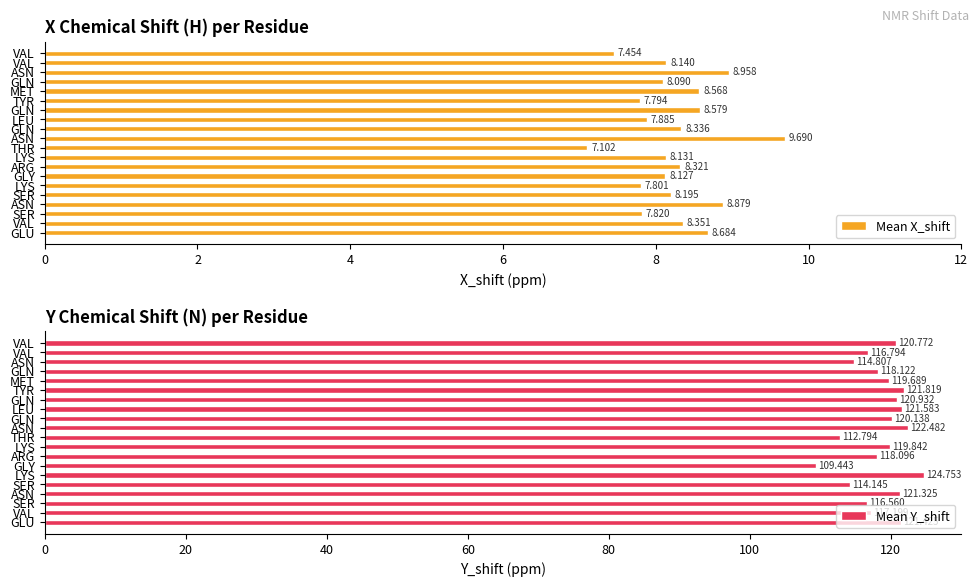

Which series has the widest spread of values?

Mean Y_shift